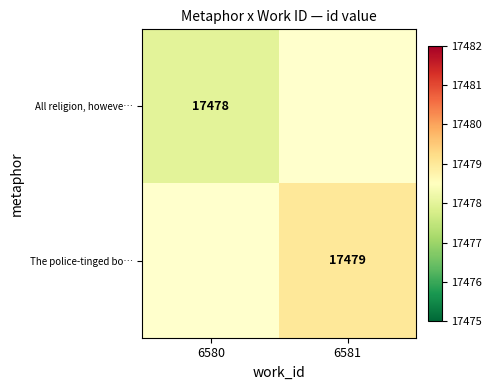

The The police-tinged bo… series shows 17479 at 6581. True or false?

True